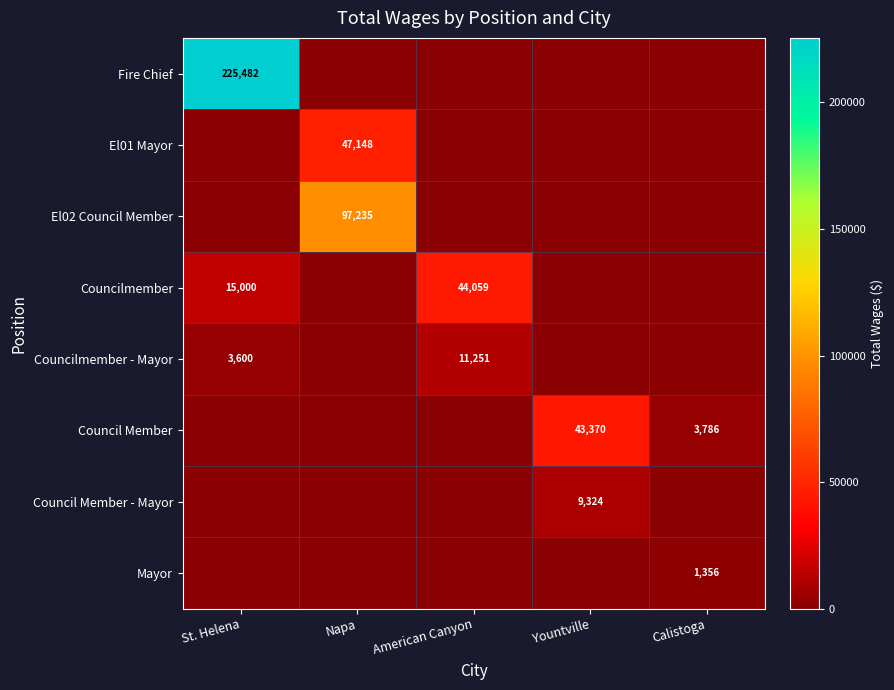

At which label is El01 Mayor closest to 23574?

St. Helena